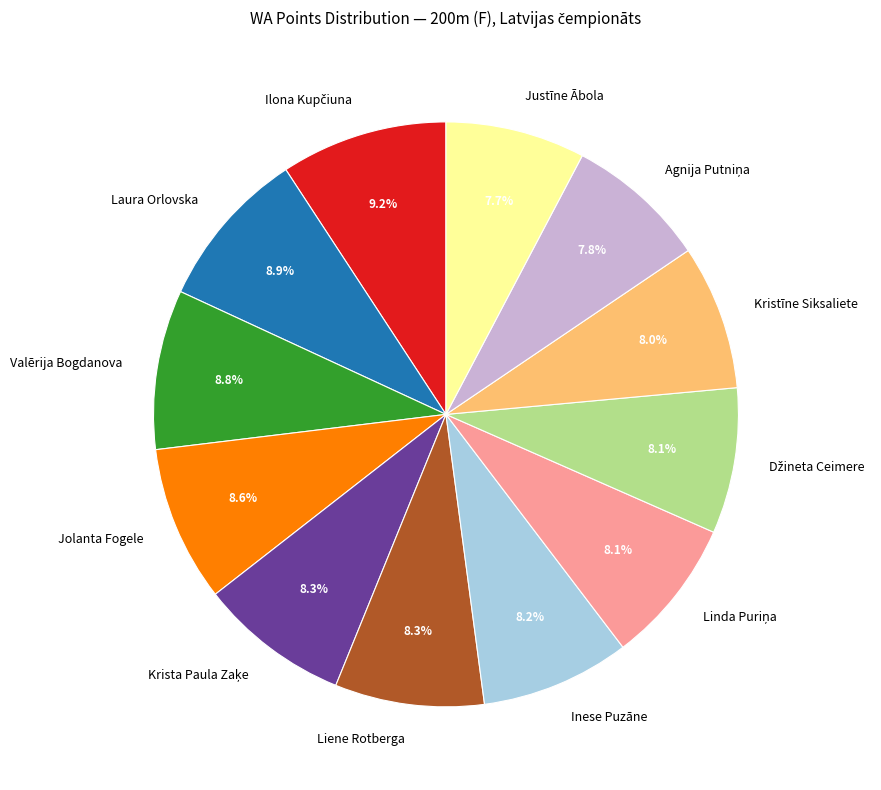

To the nearest percent, what portion does Kristīne Siksaliete represent?

8%